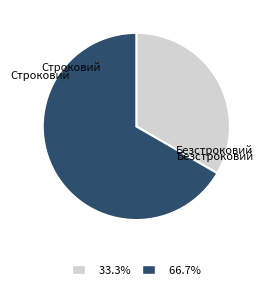

Is there any slice that represents more than half of the pie?

Yes